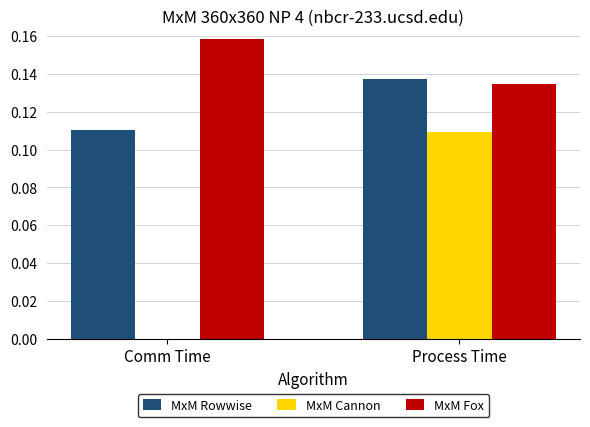

Is the value of MxM Cannon at Comm Time greater than the value of MxM Rowwise at Comm Time?

No